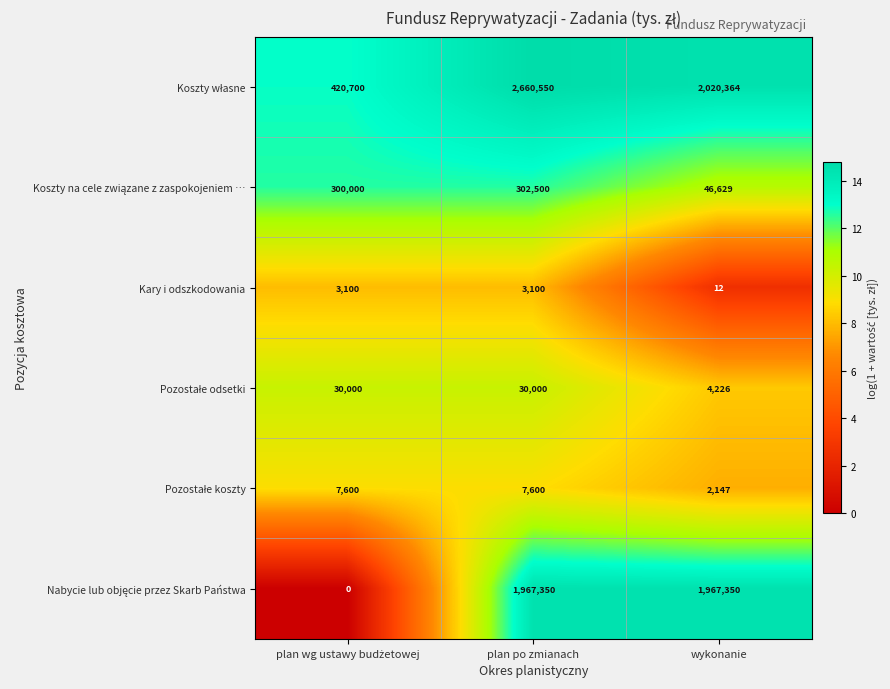

The value of Kary i odszkodowania at wykonanie is 17. True or false?

False